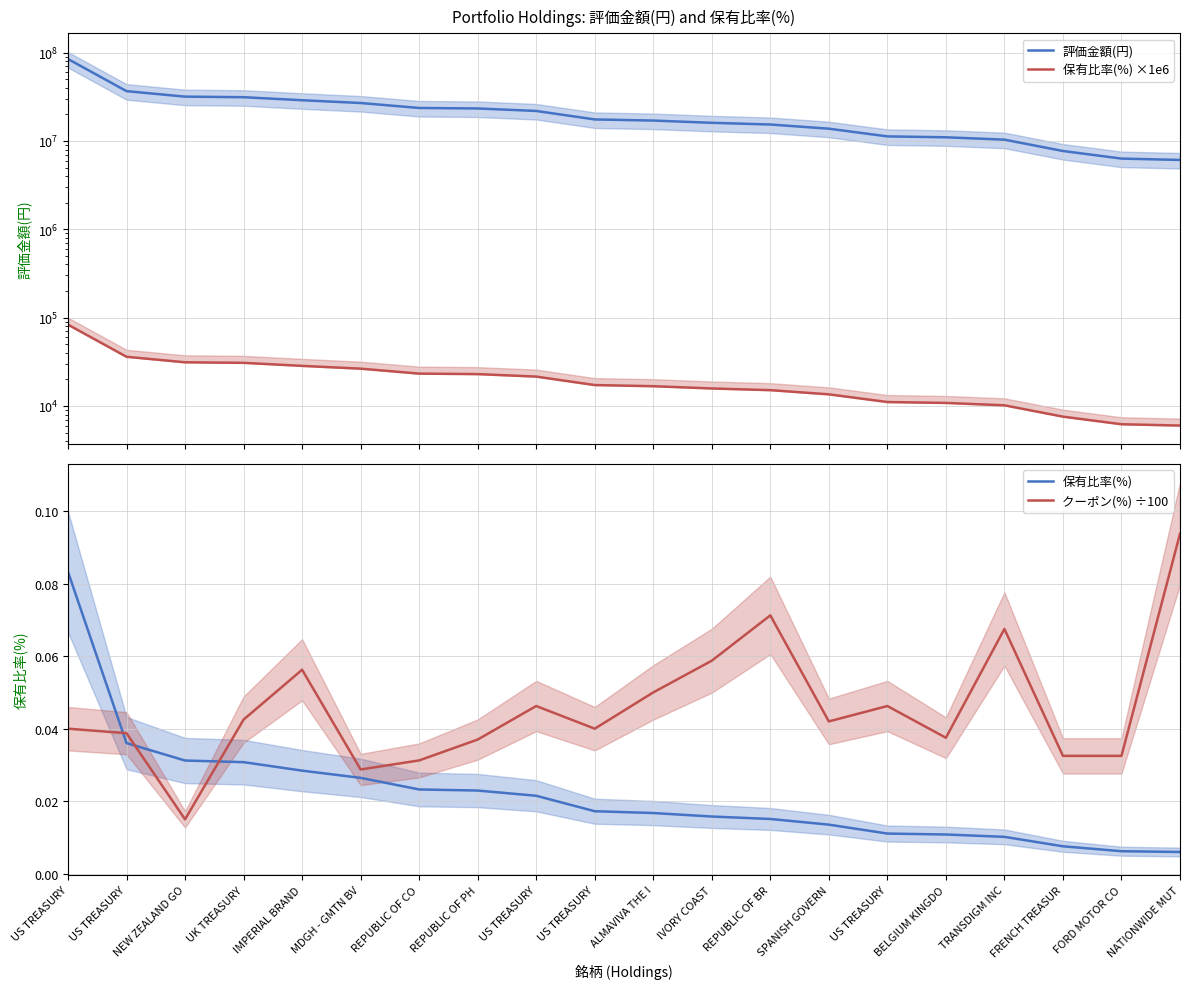

What is the maximum value shown in the chart?

84639408.0